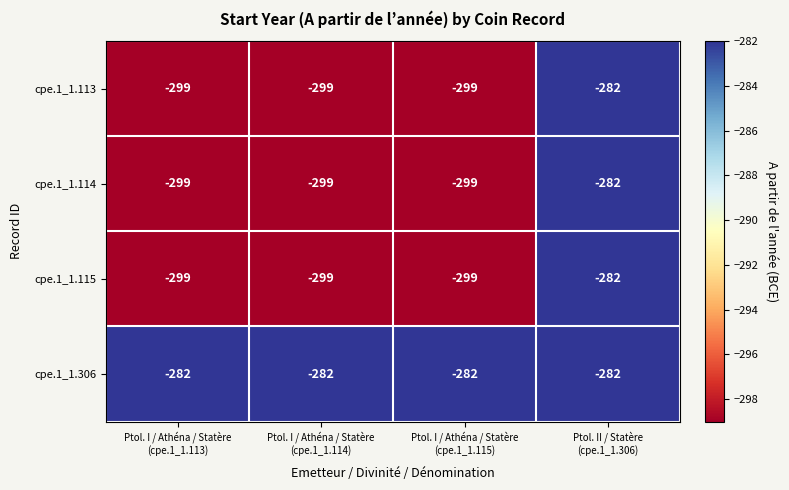

Which series has the largest total across all categories?

cpe.1_1.306